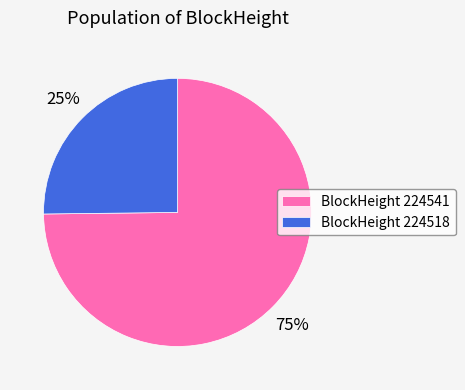

How many slices are in this pie chart?

2